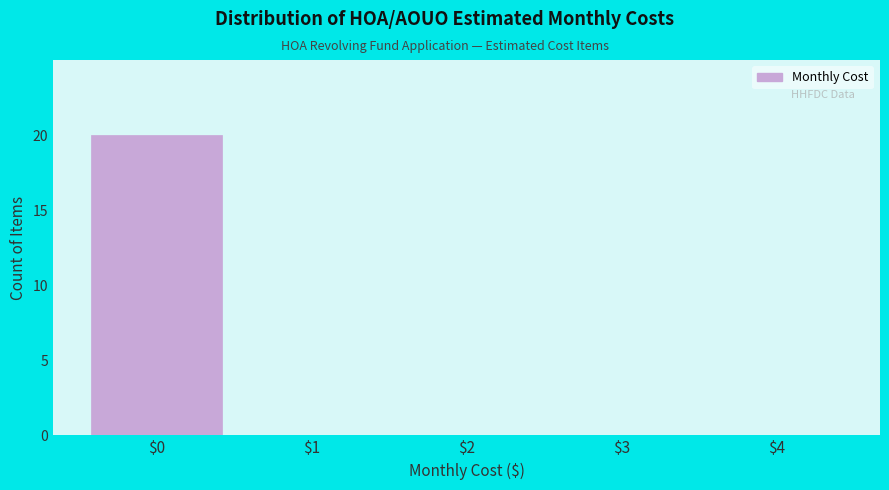

What is the maximum value shown in the chart?

20